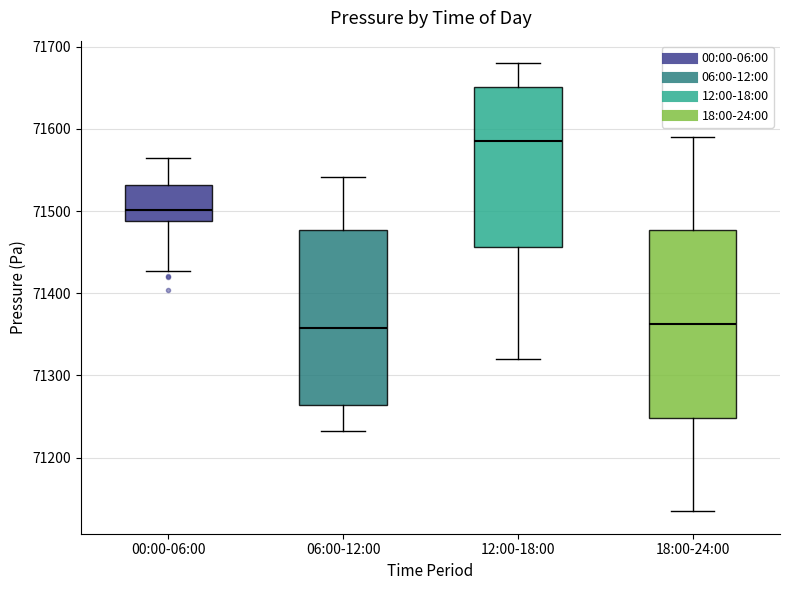

Which box's median line is the highest?

12:00-18:00